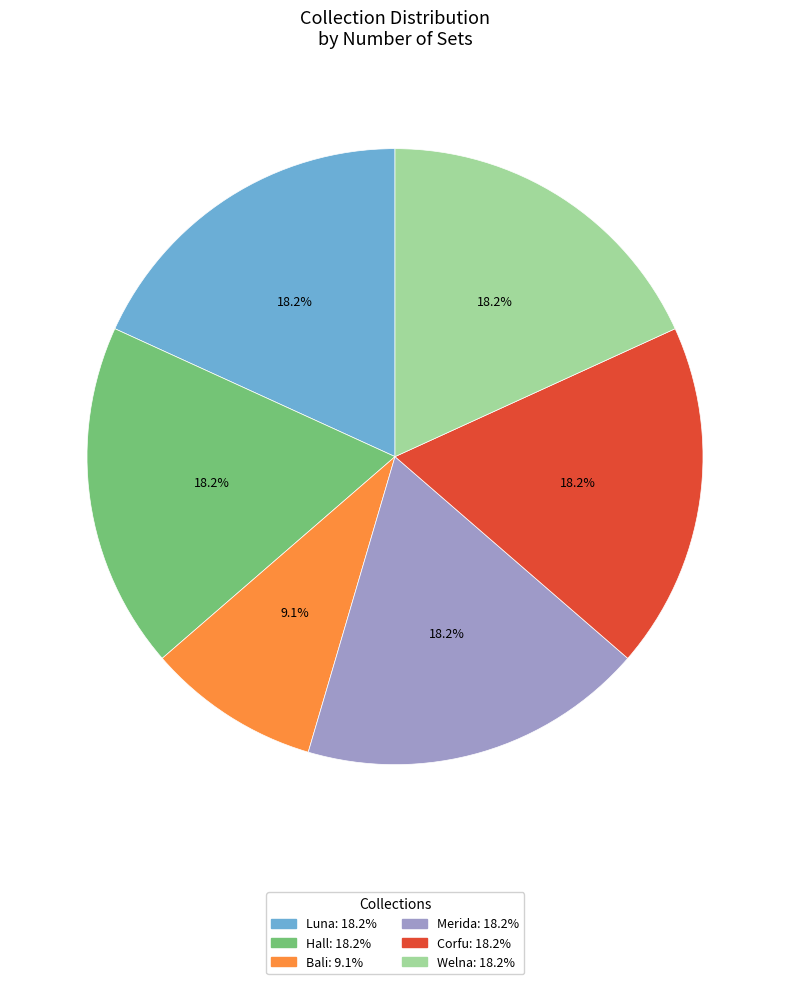

How many segments does this pie chart have?

6